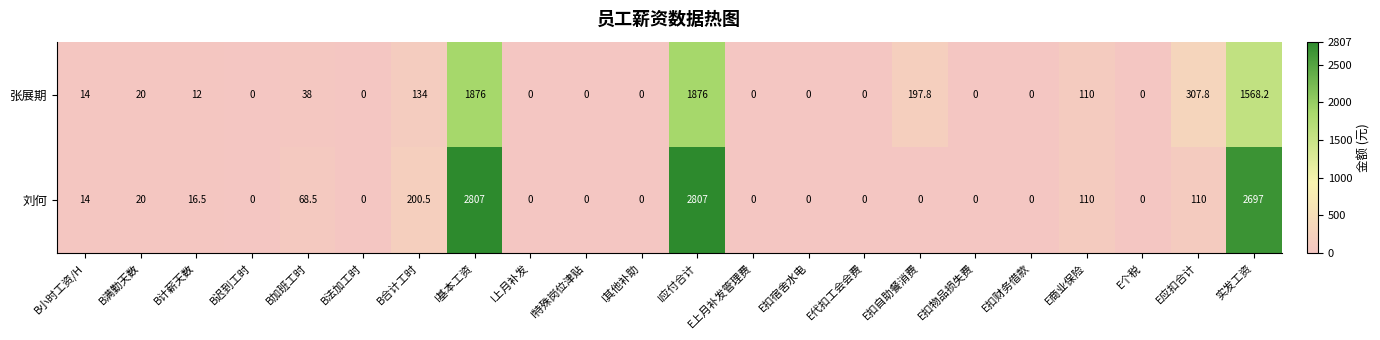

What is the maximum value for 刘何?

2807.0